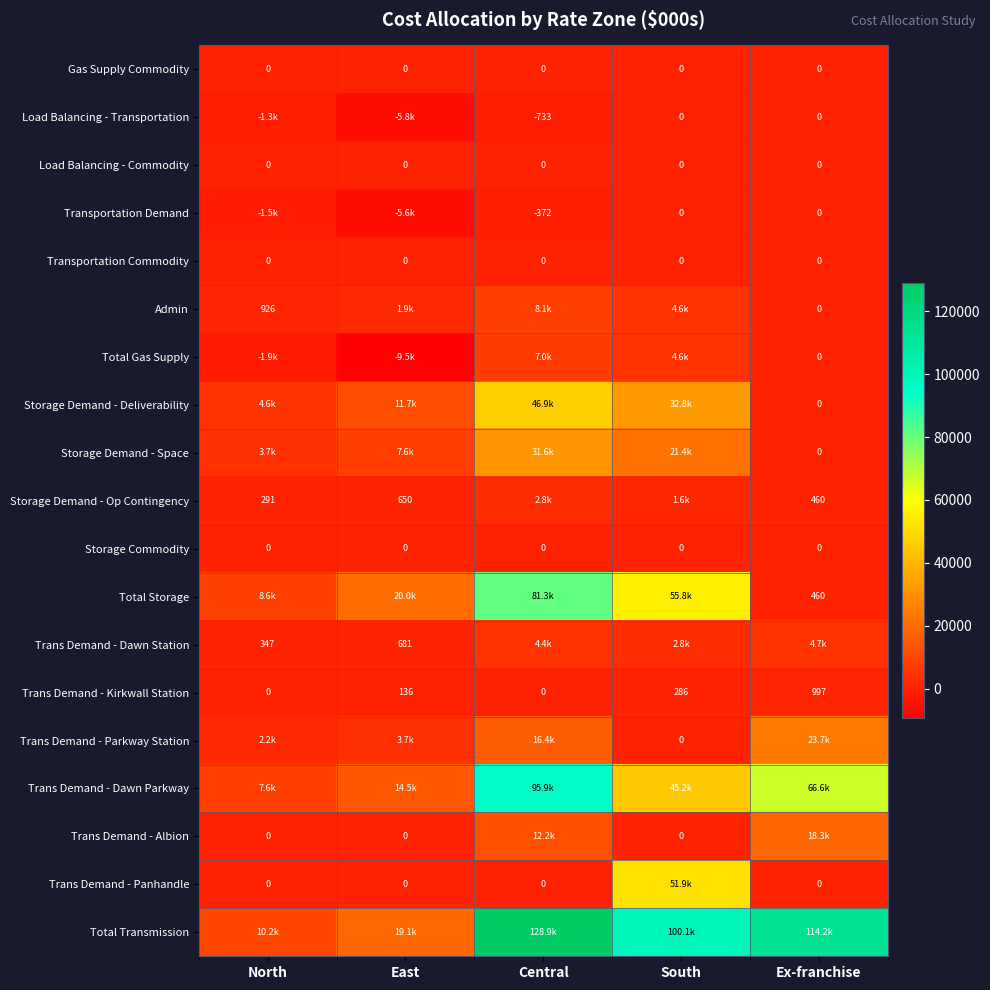

How many data points in Storage Demand - Op Contingency are less than 649?

2